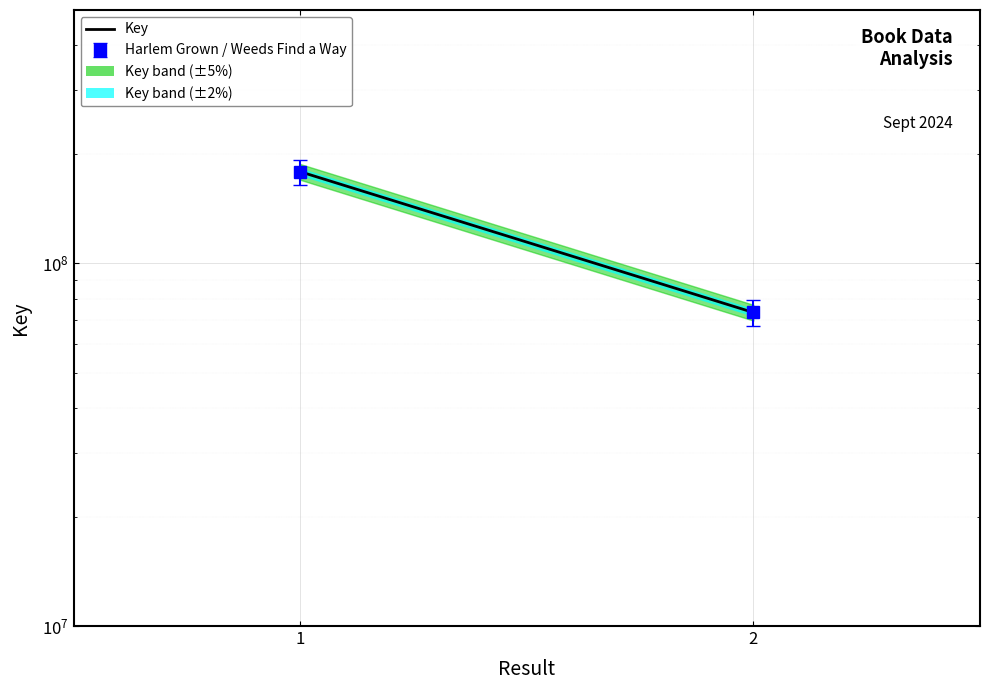

Count the values in the range 73236514 to 179049543.

2